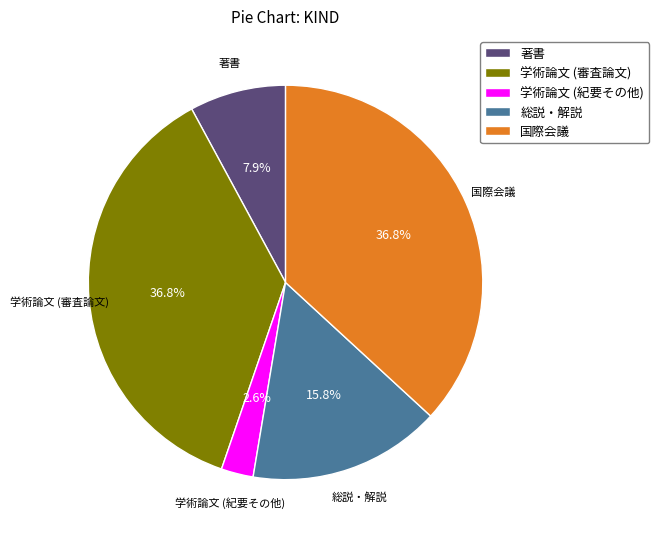

Does 総説・解説 account for over 50% of the chart?

No